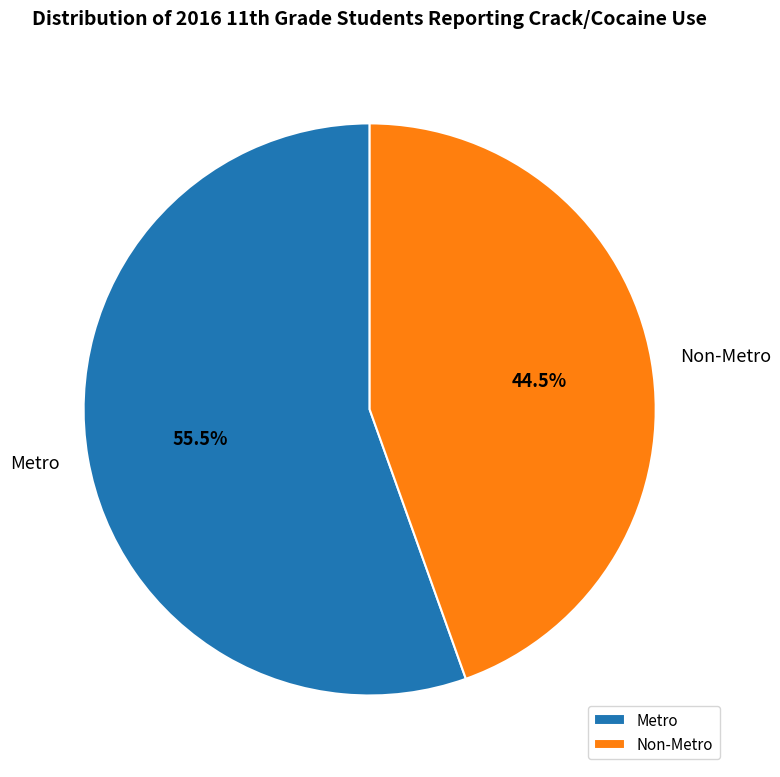

Rank the categories by value from highest to lowest.

Metro, Non-Metro